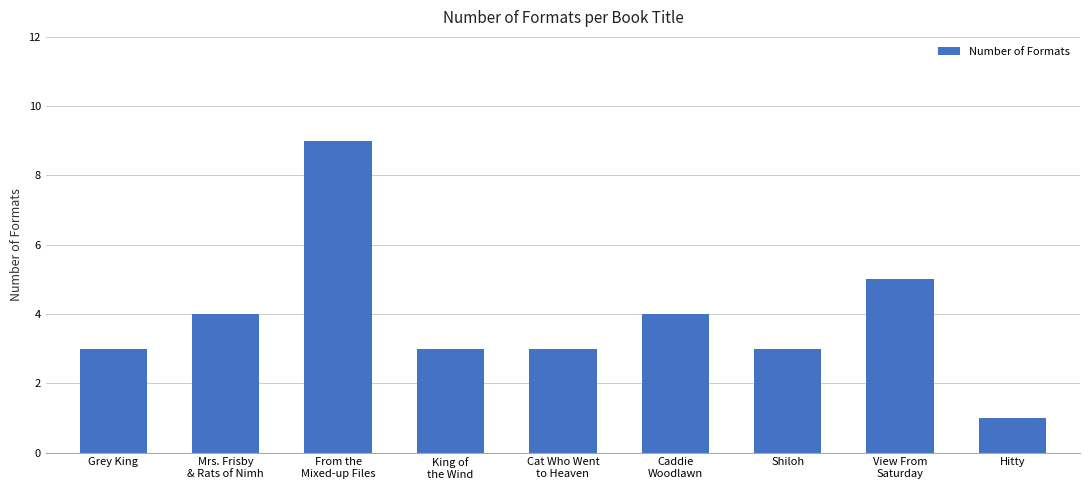

What is the smallest value displayed?

1